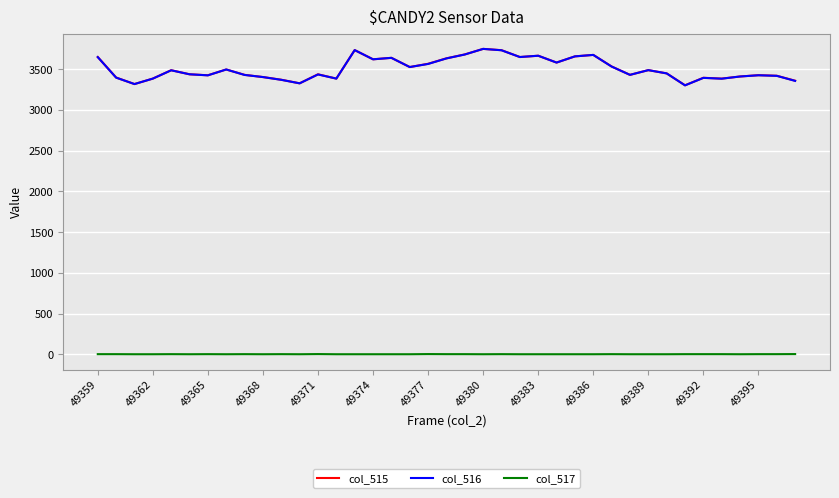

True or false: col_516 has more than 1 interior local peaks.

True